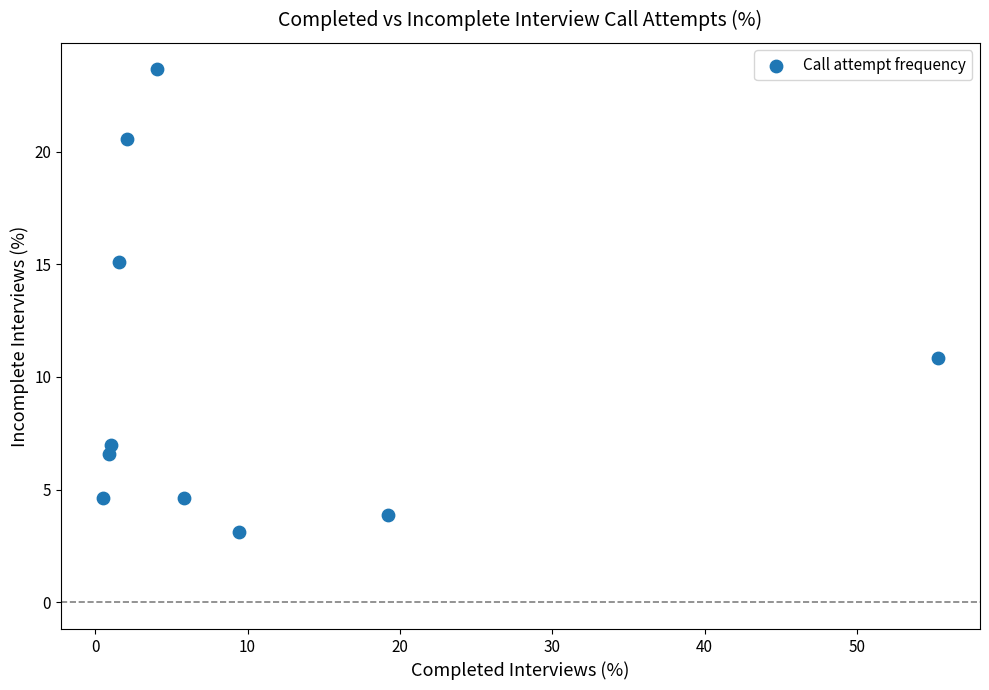

What is the average Y value?

10.0